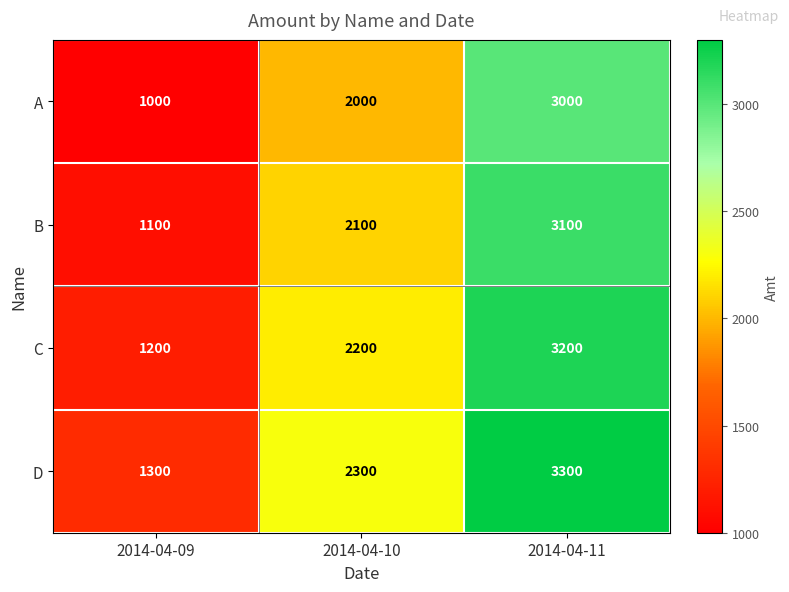

What is the total value across all series at 2014-04-10?

8600